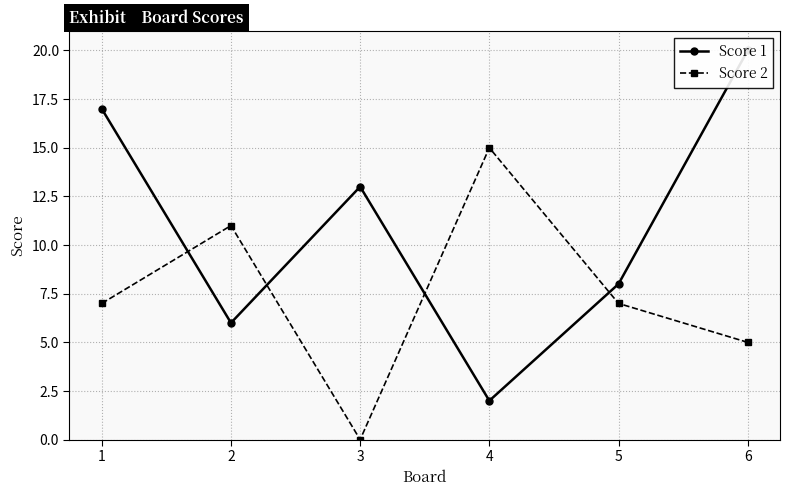

Which label corresponds to the smallest value in the chart?

3